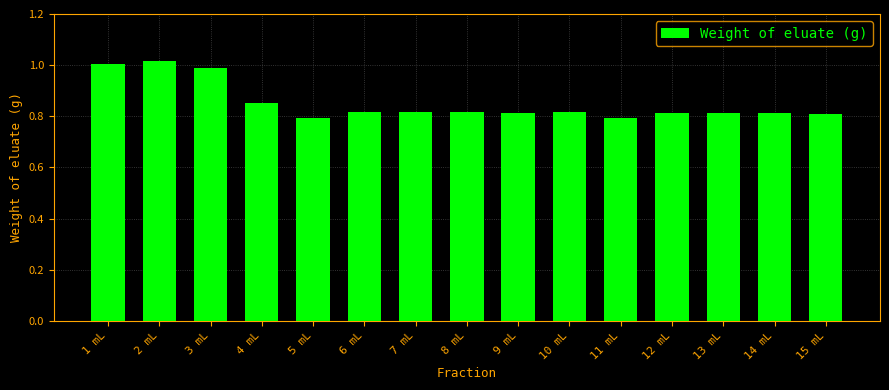

What is the difference between the maximum and minimum values?

0.2